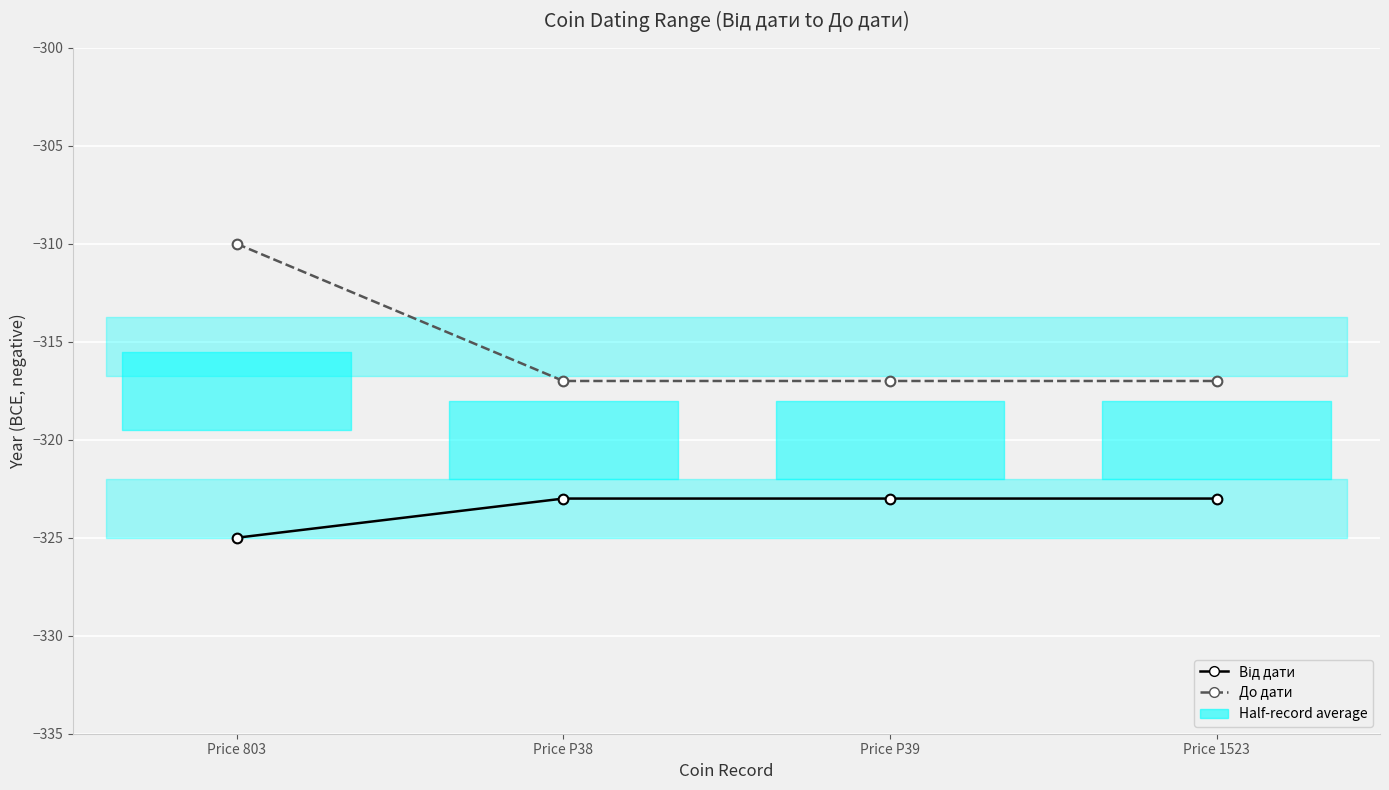

Rank the series by their maximum value, from lowest to highest.

Від дати, До дати